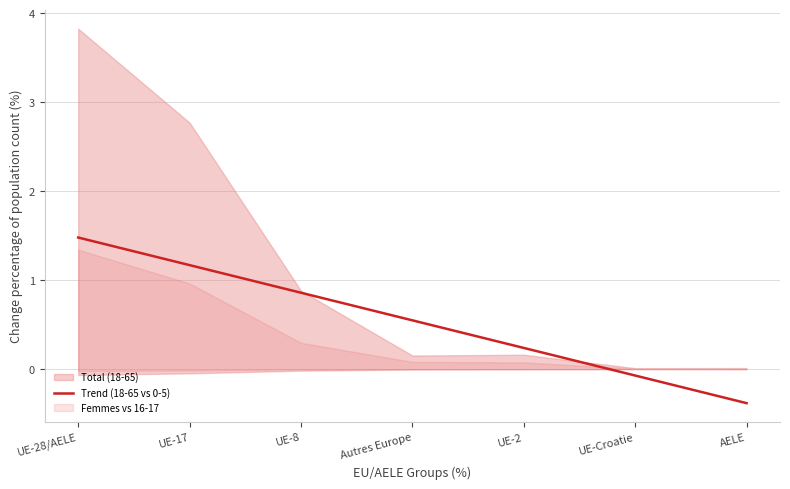

What is the change in value from UE-8 to UE-2?

-0.6